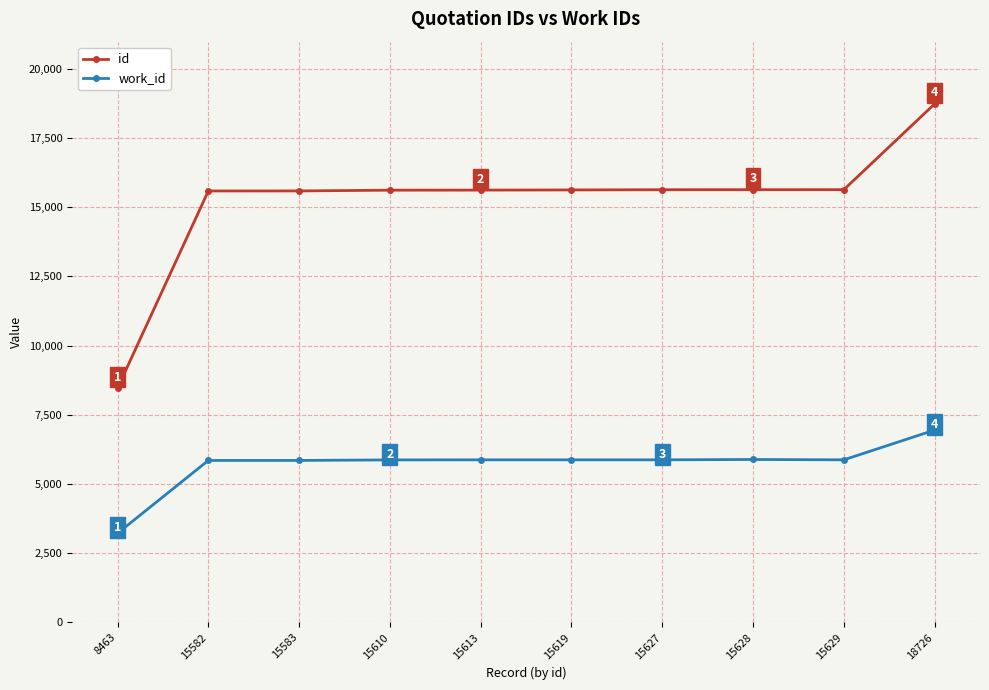

How many data points does each series have?

10